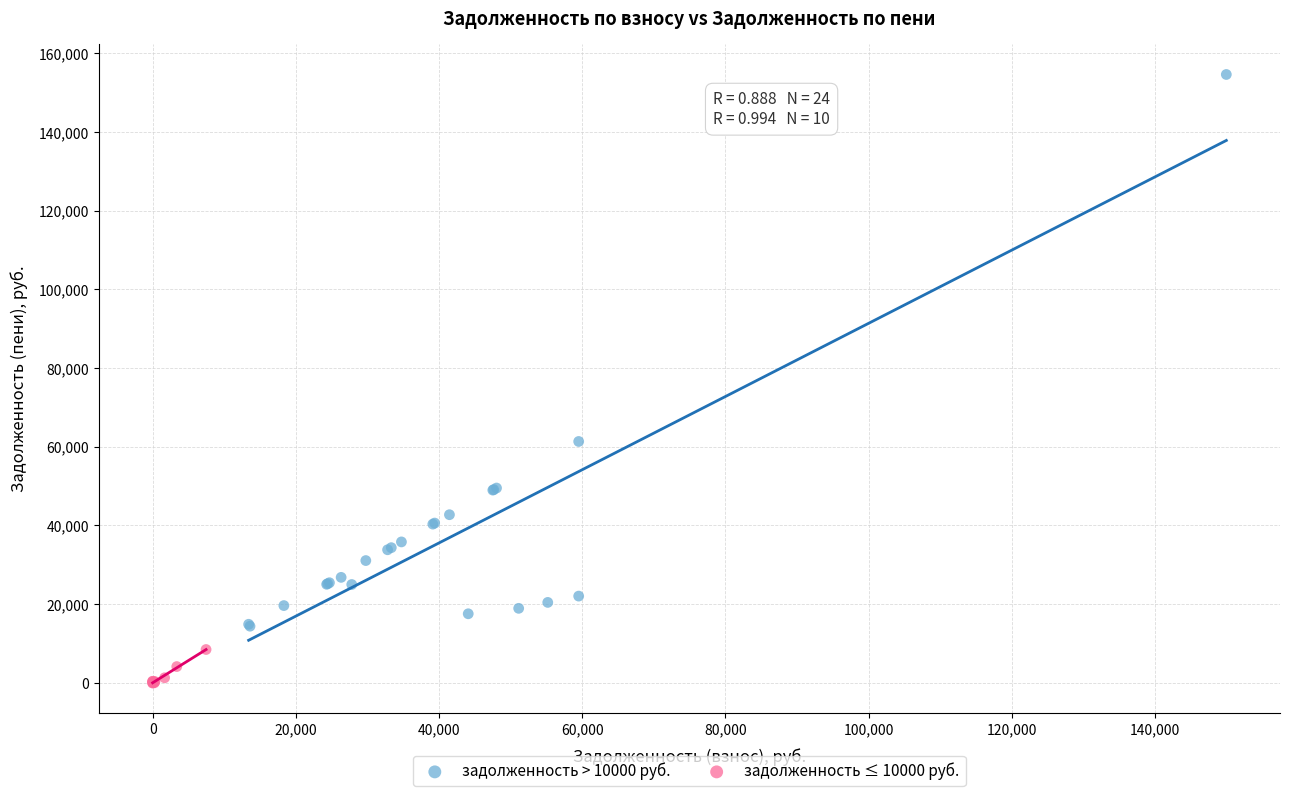

Which series reaches the maximum Y coordinate?

задолженность > 10000 руб.